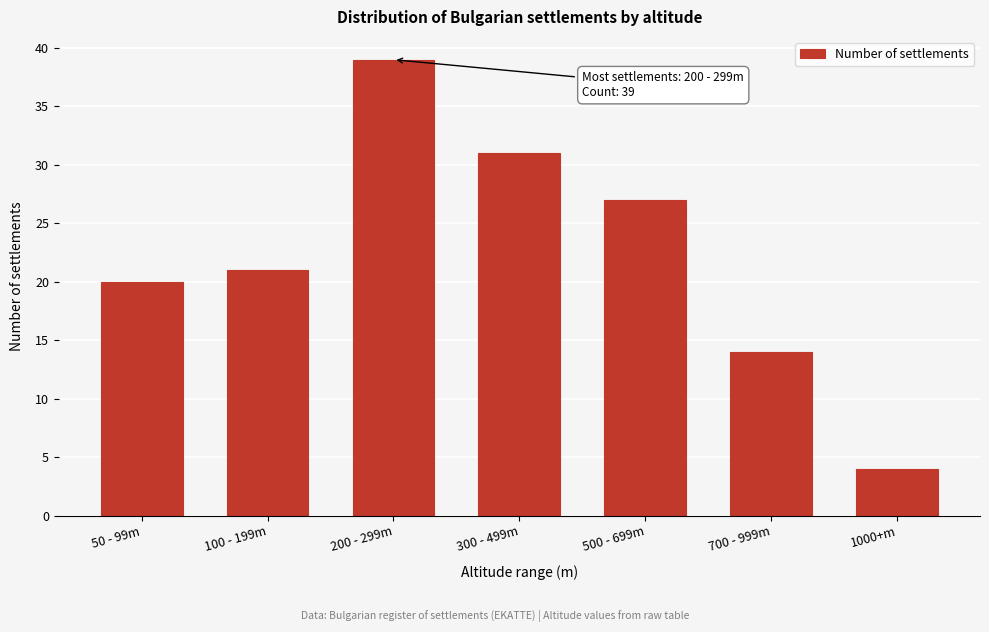

Reading left to right, extract all data points from this chart.

20	21	39	31	27	14	4